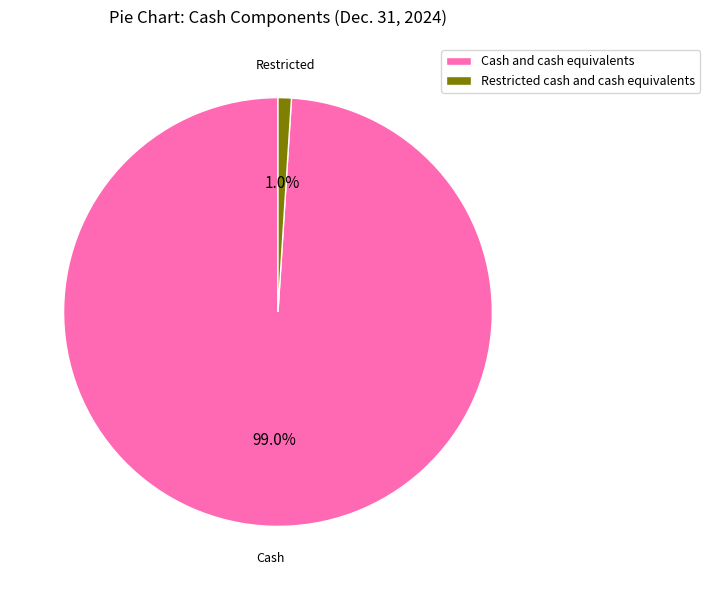

Between Cash and cash equivalents and Restricted cash and cash equivalents, which is larger?

Cash and cash equivalents